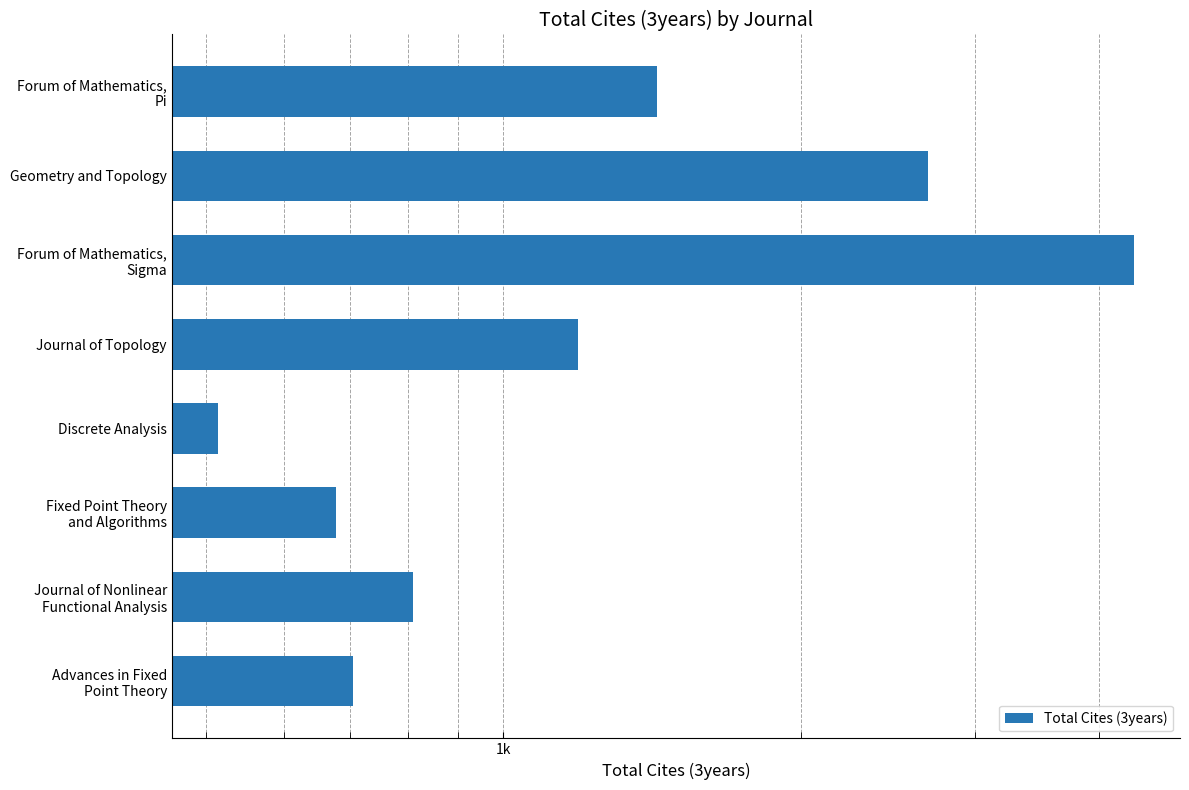

What is the difference between the values at Forum of Mathematics, Pi and Fixed Point Theory and Algorithms?

754